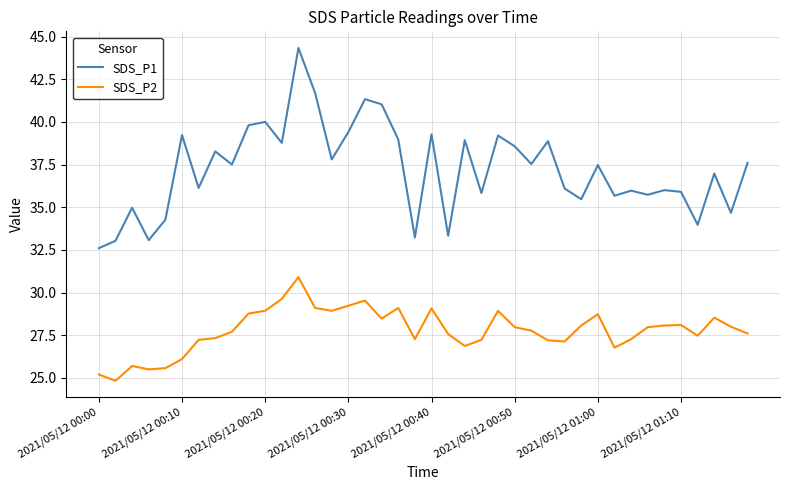

True or false: SDS_P2 and SDS_P1 cross at least once.

False